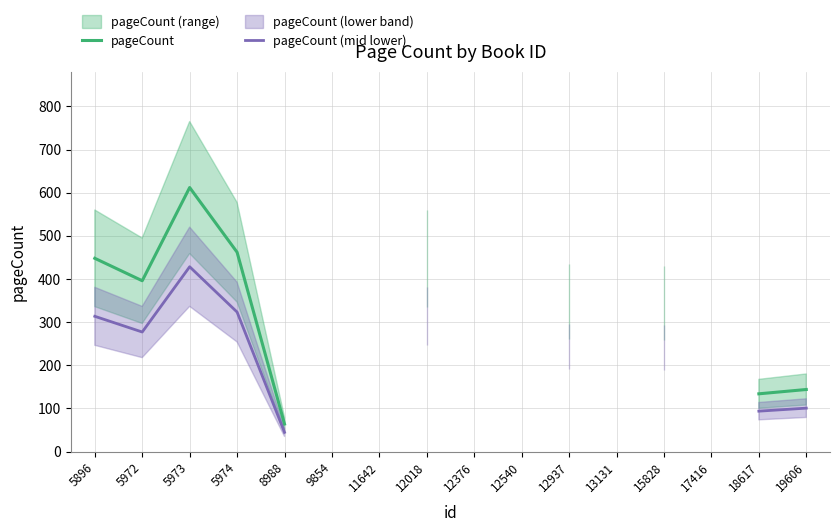

Is the value of pageCount at 13131 greater than the value of pageCount (mid lower) at 5972?

No